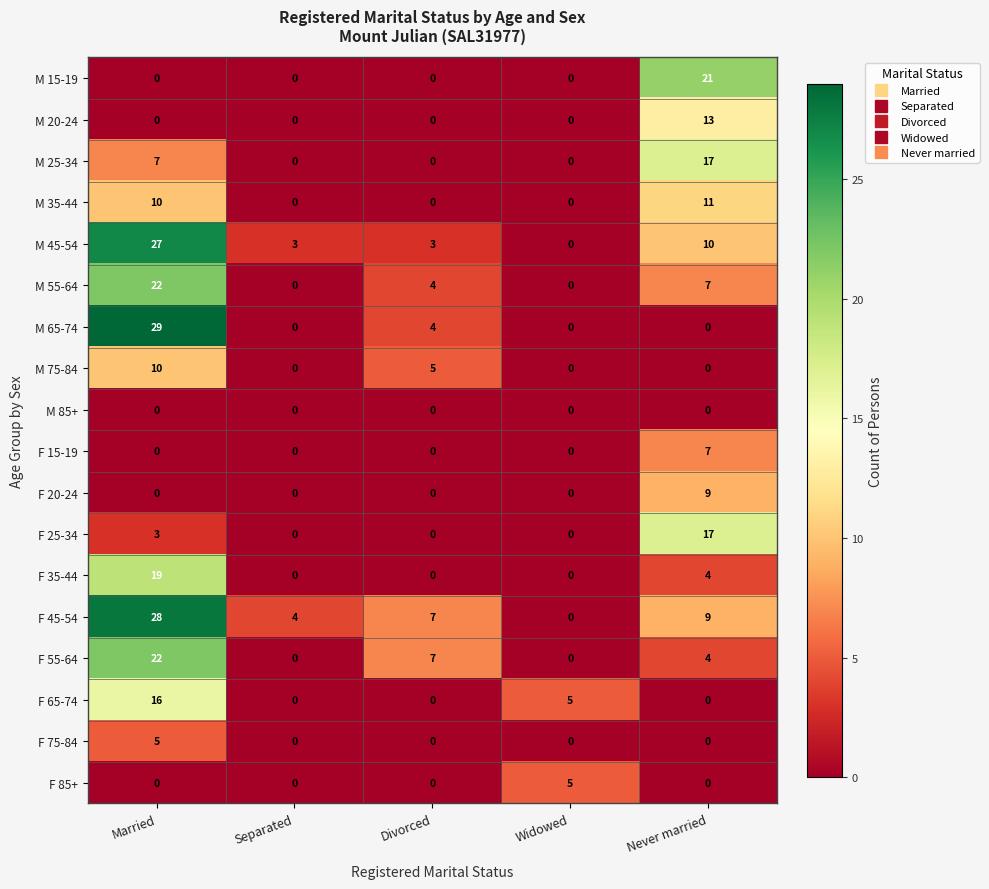

Between Married and Divorced, which series saw the biggest shift?

M 65-74